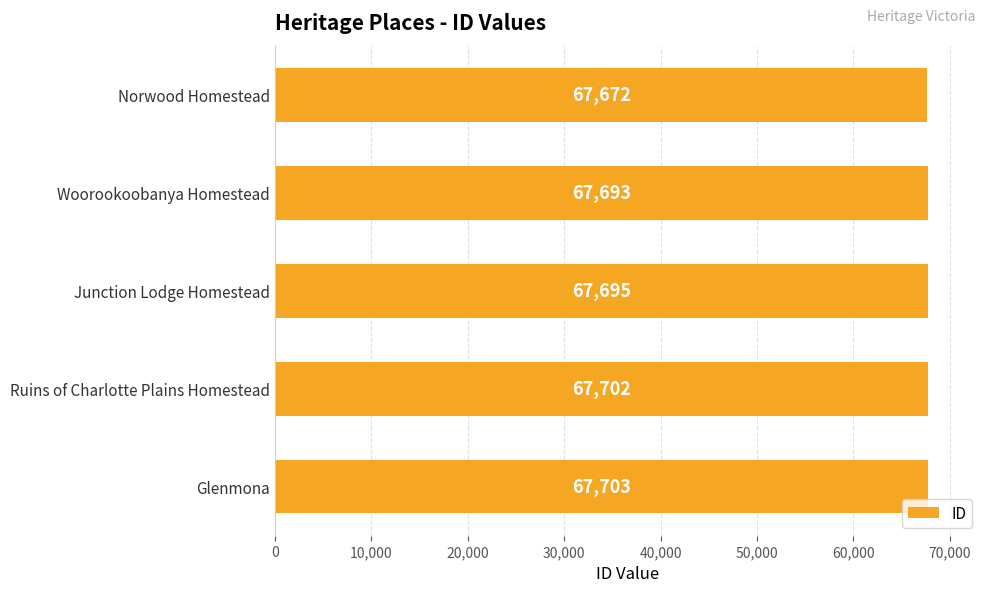

What is the value of the 3rd bar from the top?

67695